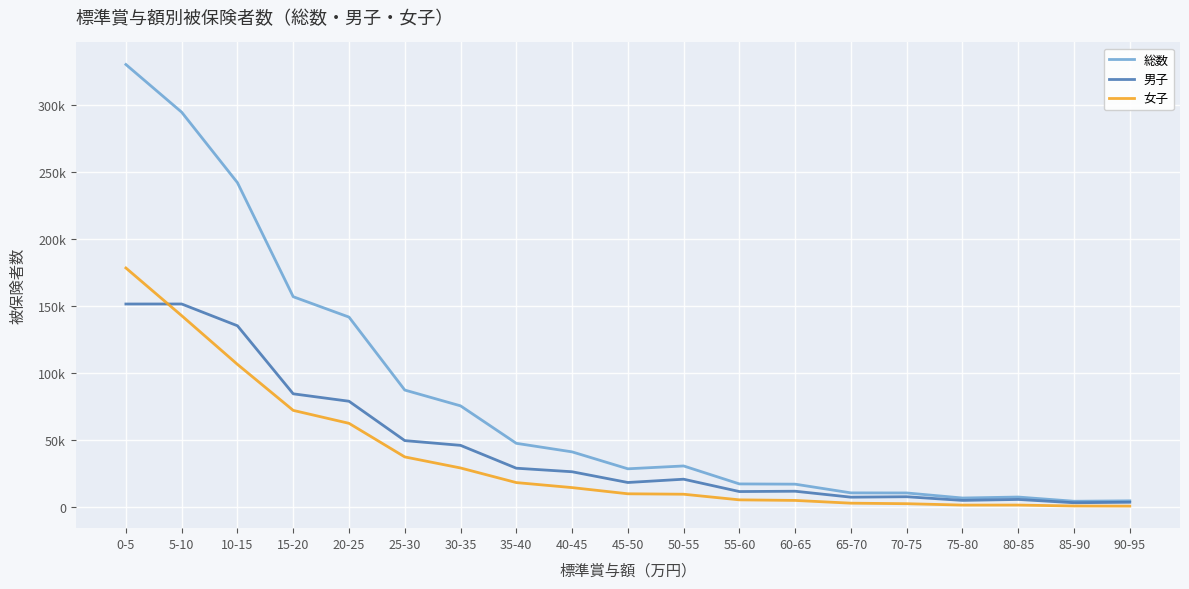

How many interior local peaks does the 男子 series have?

5